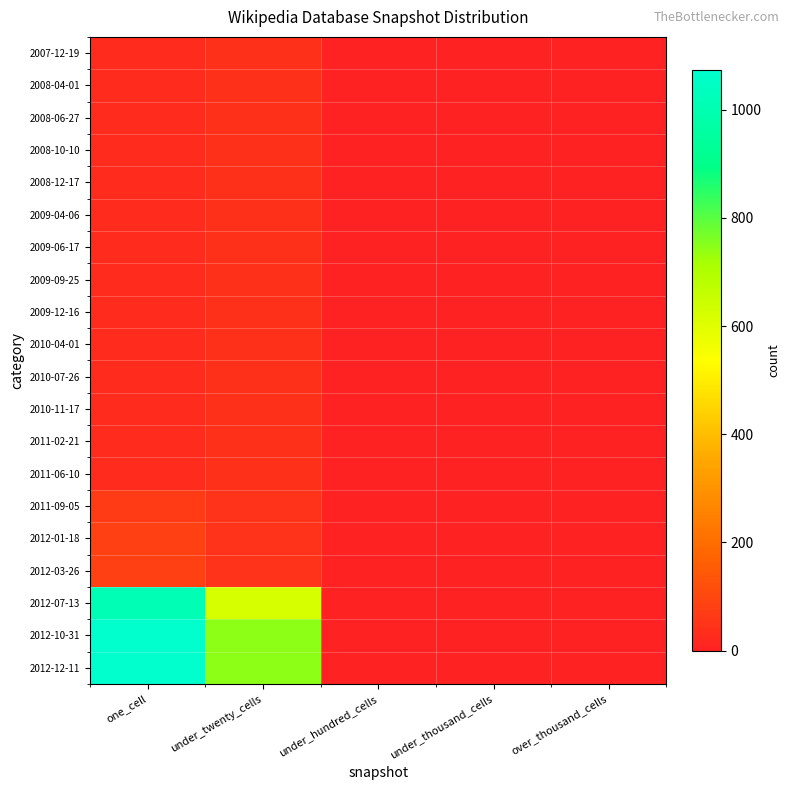

Which series has the largest range (max minus min)?

2012-10-31